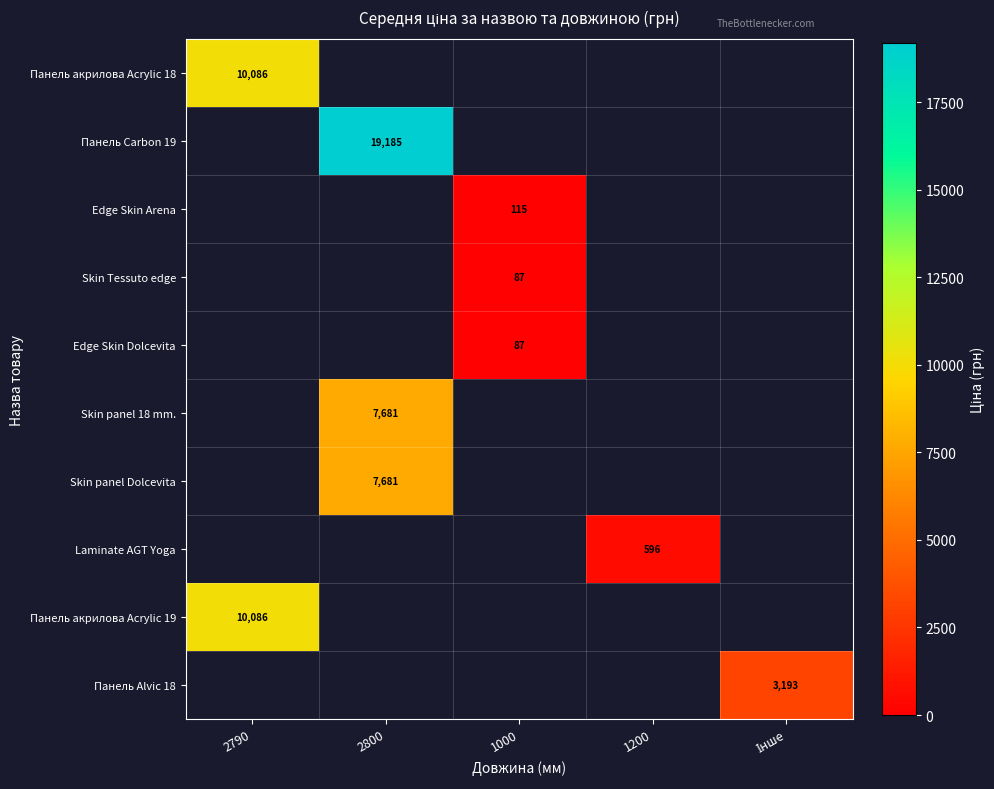

What is the maximum value shown in the chart?

19185.4